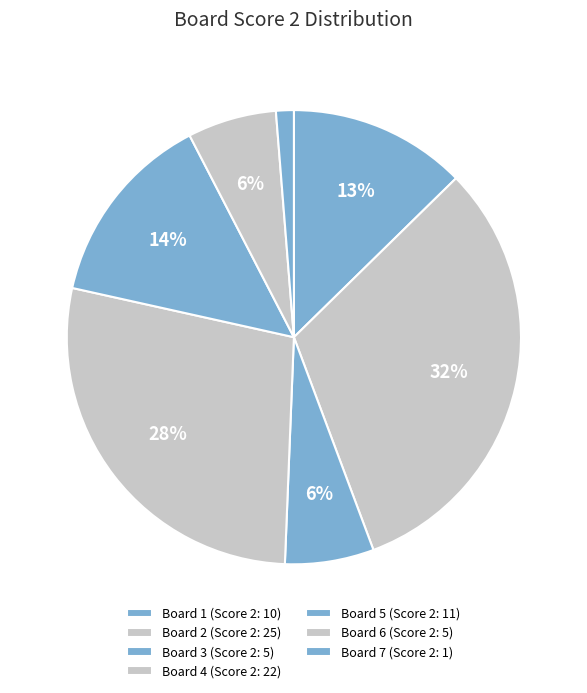

Count the number of slices in the pie.

7